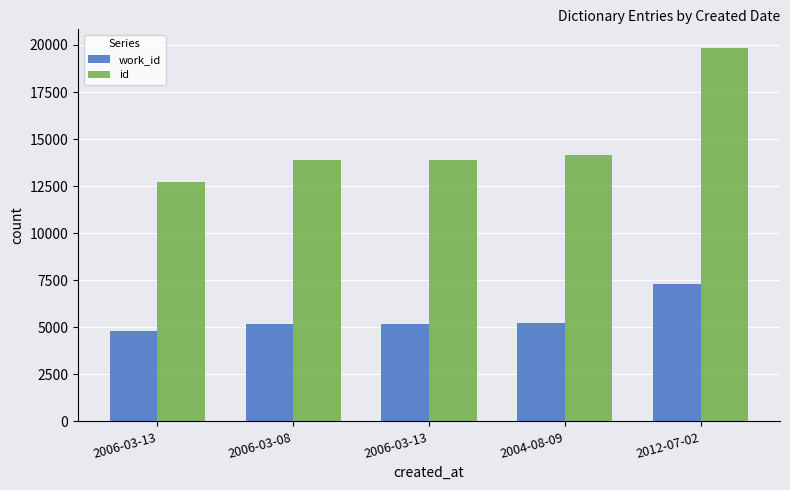

What are all the series names shown in the legend?

work_id, id